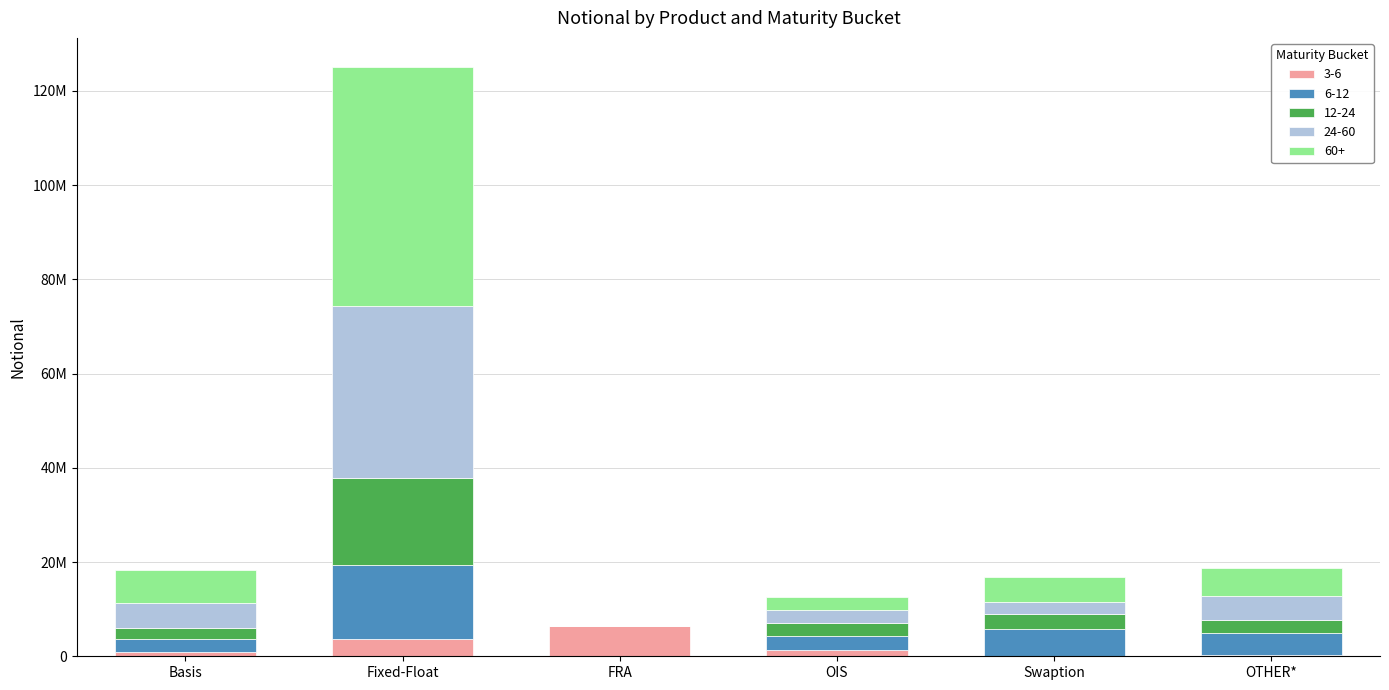

Are the bars grouped side by side (vs. stacked)?

No